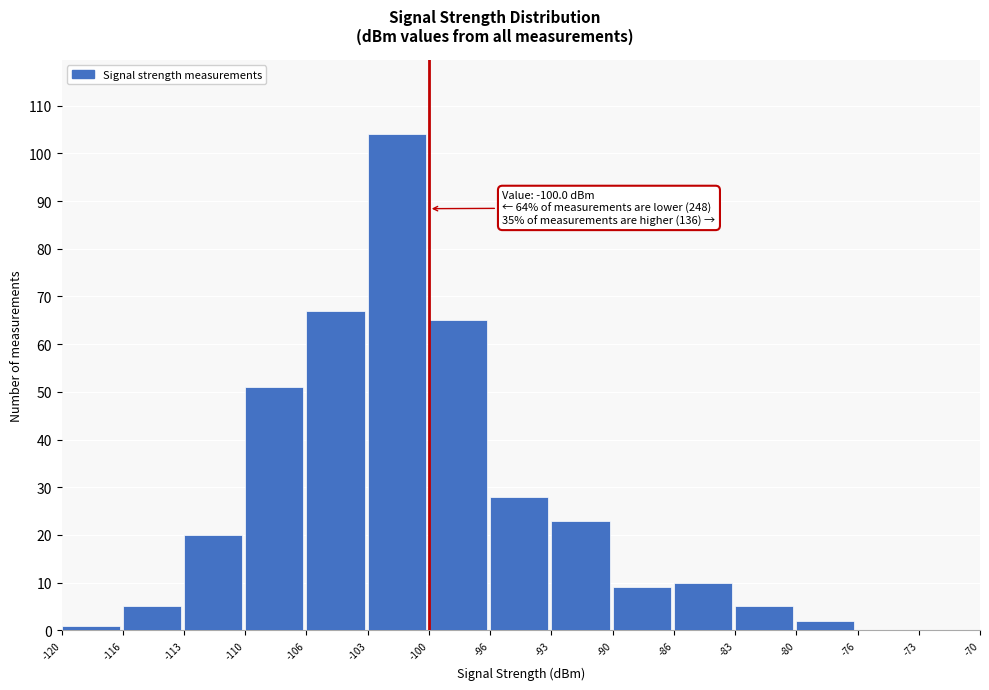

Reading right to left, transcribe all the data shown in this chart.

-73=0	-76=0	-80=2	-83=5	-86=10	-90=9	-93=23	-96=28	-100=65	-103=104	-106=67	-110=51	-113=20	-116=5	-120=1